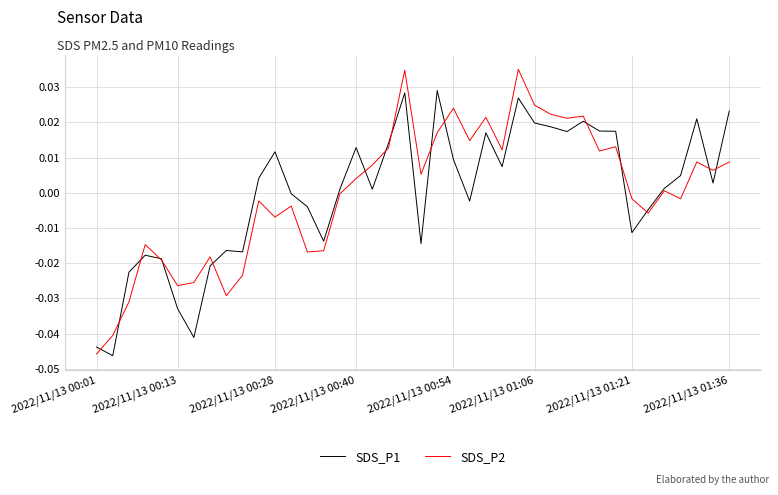

Which series has the widest spread of values?

SDS_P2